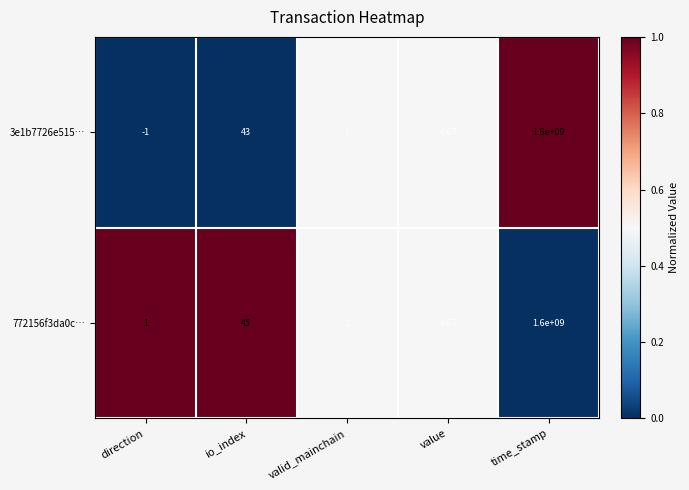

At which label does 3e1b7726e515… first exceed 1?

io_index